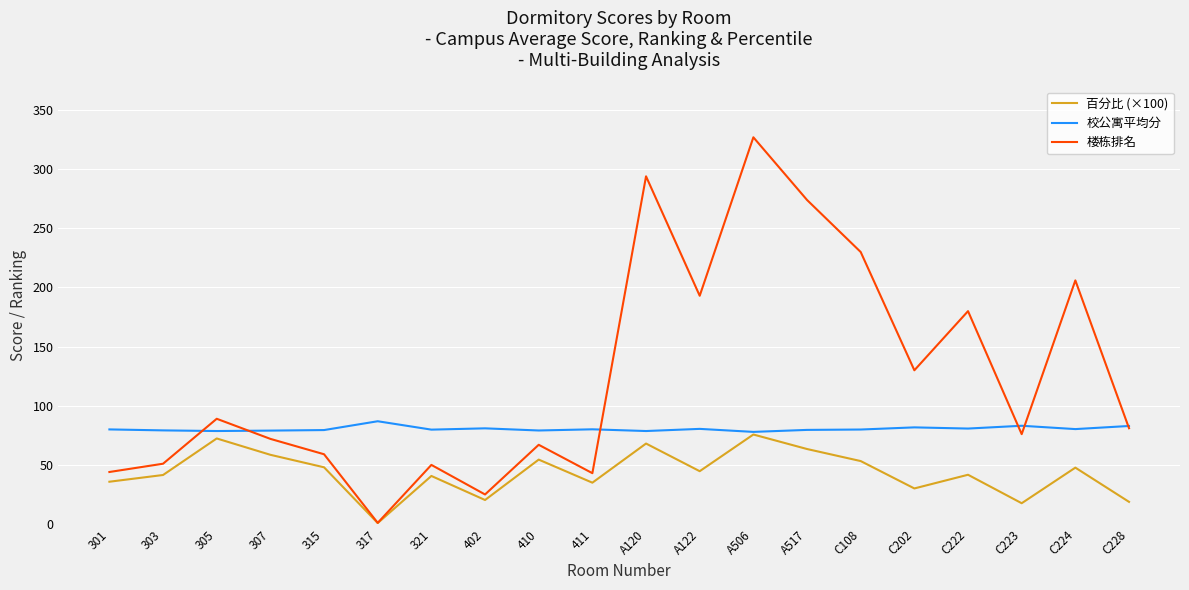

Which series has the widest spread of values?

楼栋排名